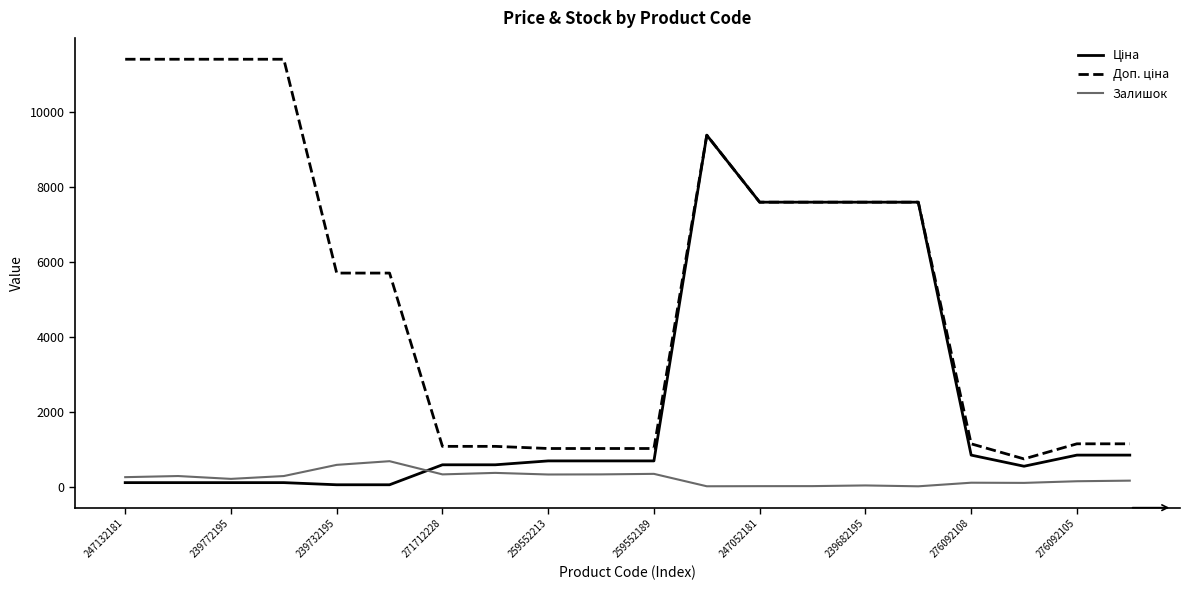

What is the maximum value for Залишок?

686.0